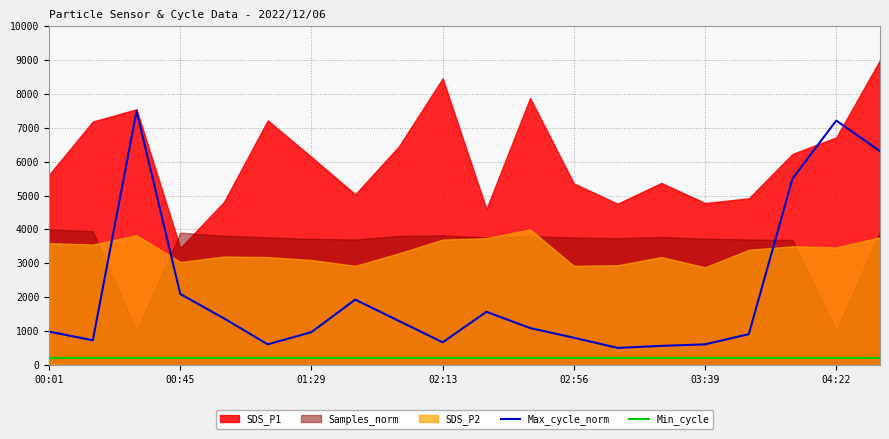

True or false: Max_cycle_norm and Min_cycle intersect in this chart.

False